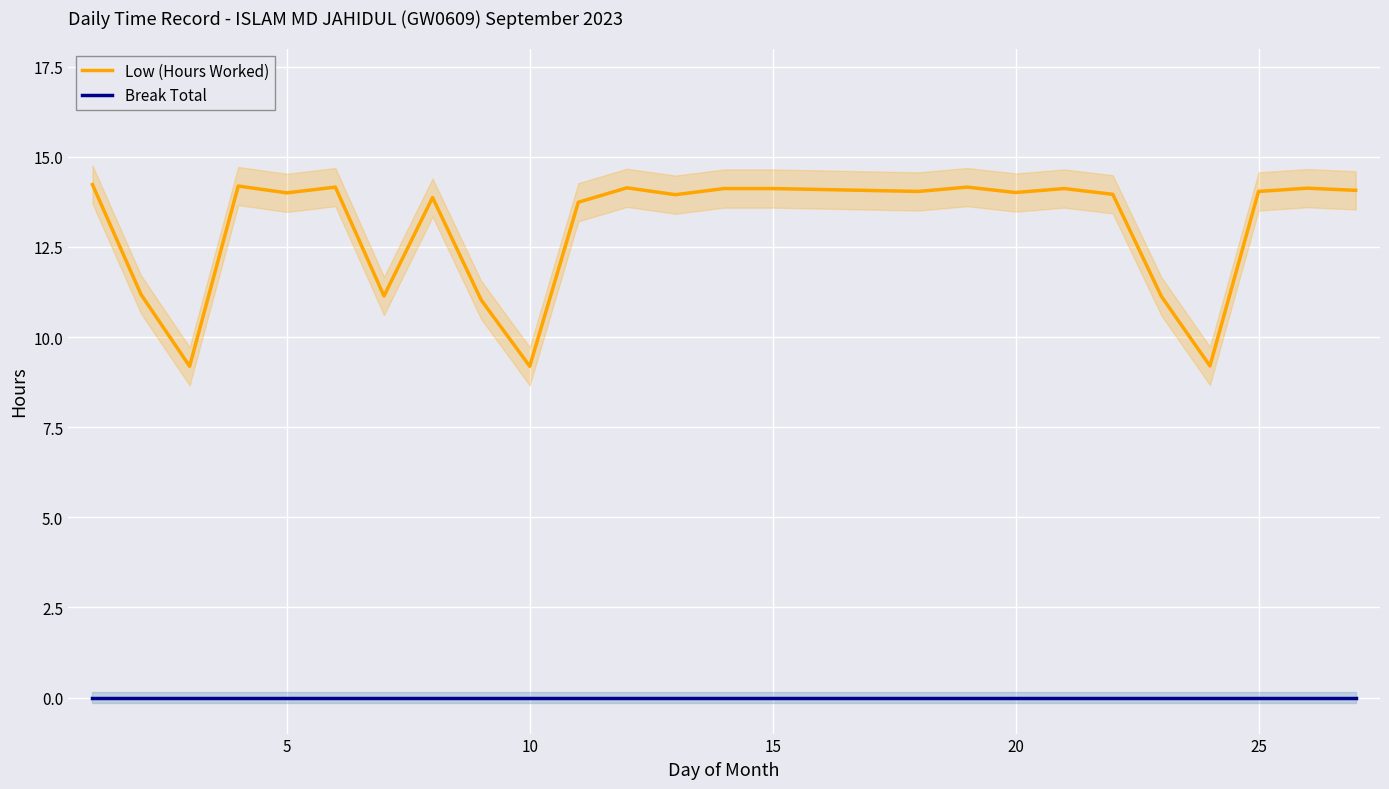

What is the highest value of the Low (Hours Worked) series?

14.2